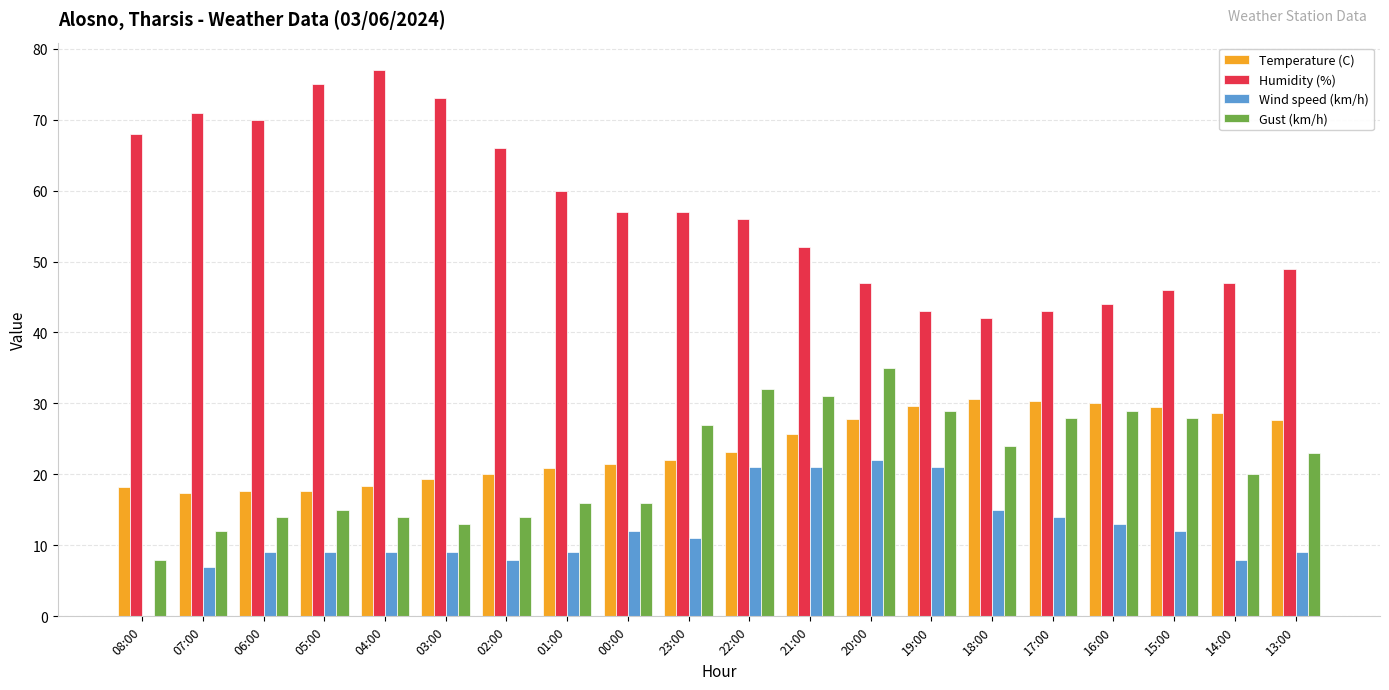

The Humidity (%) series shows 83.8 at 22:00. True or false?

False